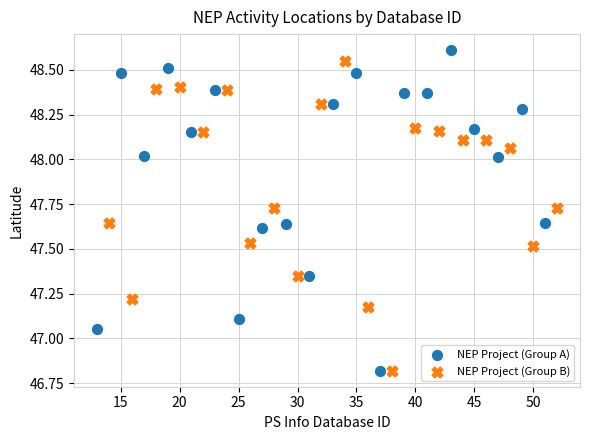

Which series contains the highest Y value?

NEP Project (Group A)